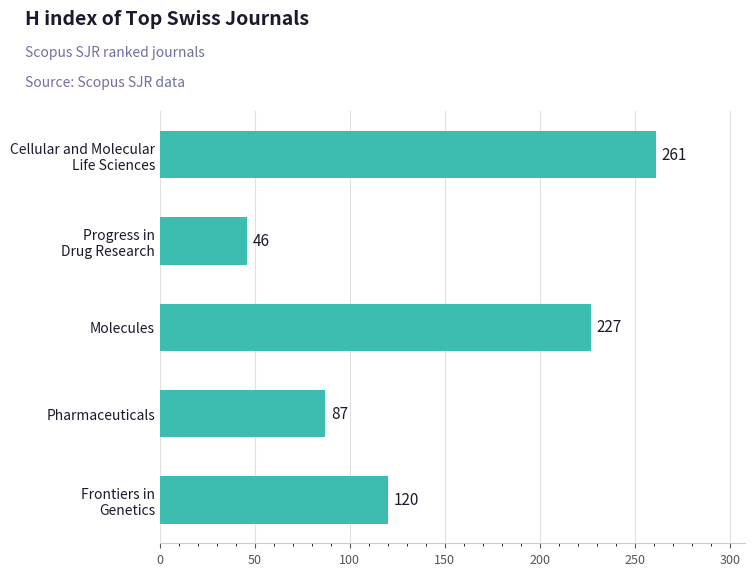

List the labels in order of value, smallest first.

Progress in
Drug Research, Pharmaceuticals, Frontiers in
Genetics, Molecules, Cellular and Molecular
Life Sciences